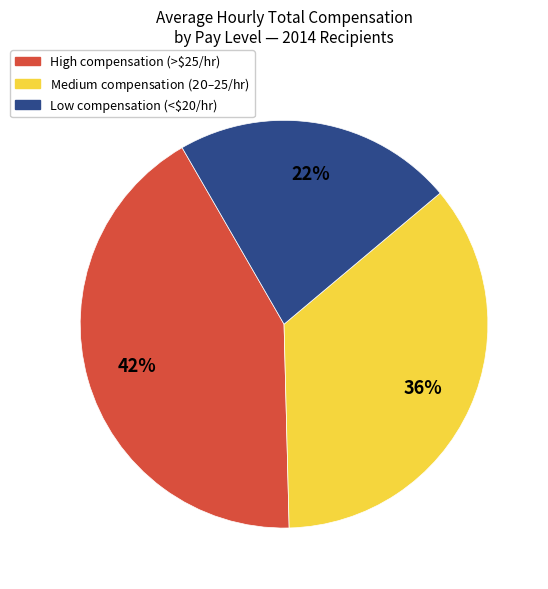

To the nearest percent, what is the difference between the largest and smallest slice percentages?

20%